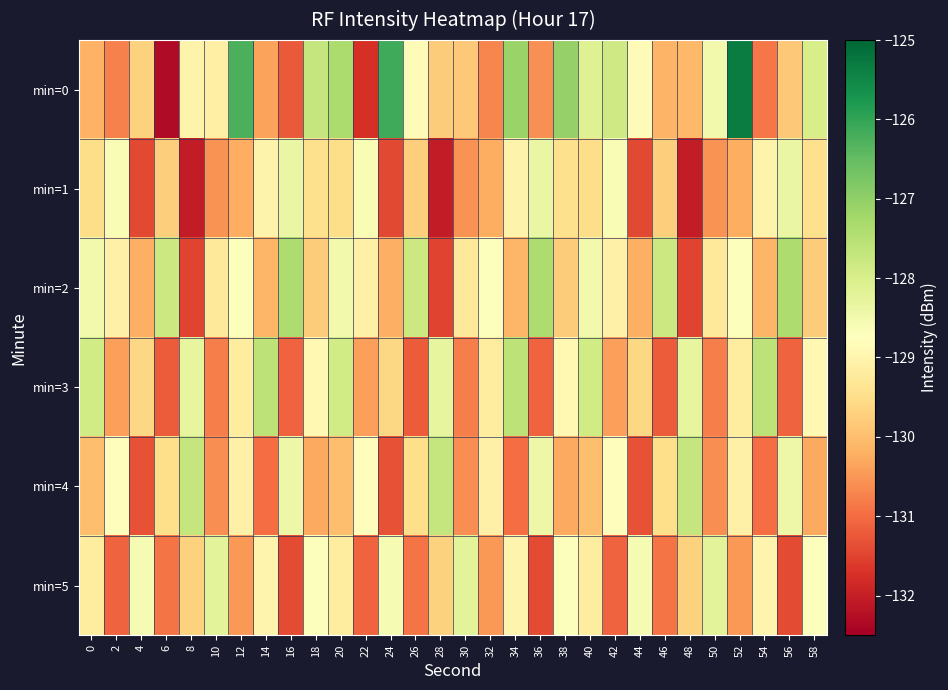

What is the smallest value displayed?

-132.3